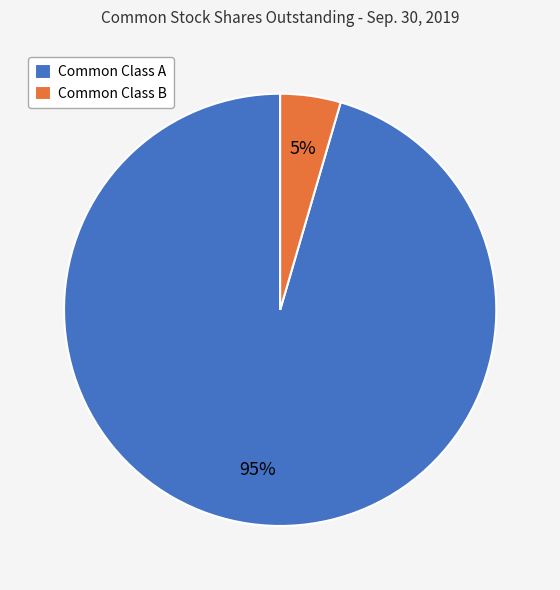

To the nearest percent, what portion does Common Class A represent?

95%